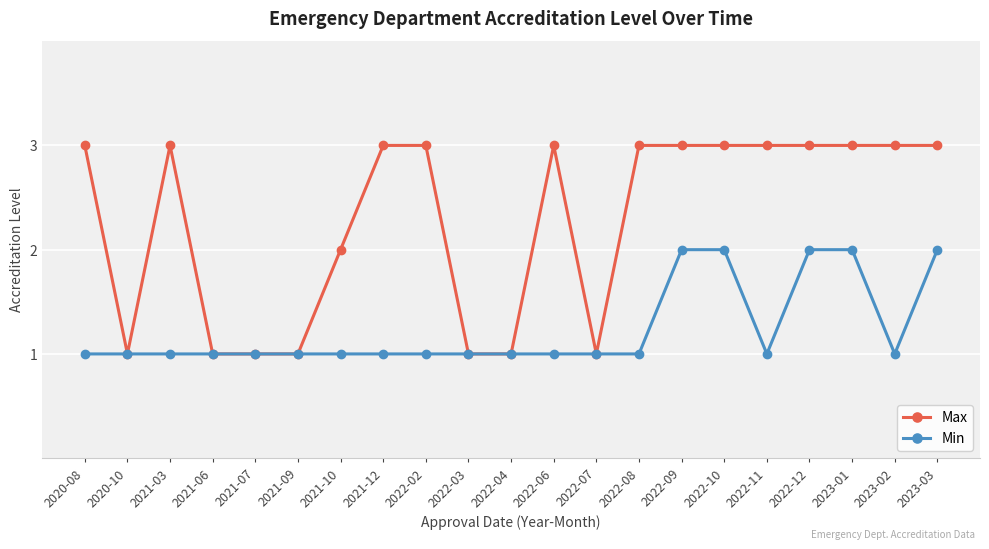

Is the value of Max at 2021-12 greater than the value of Min at 2022-06?

Yes